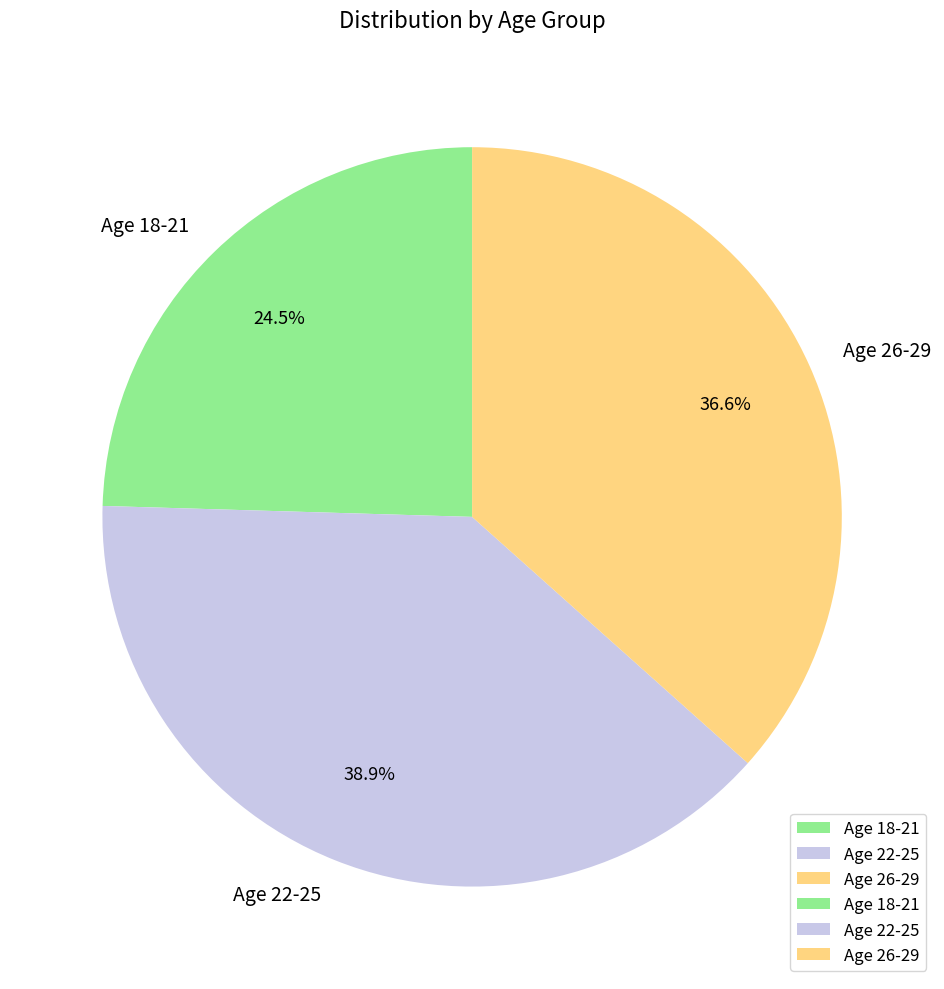

What is the ratio of the value at Age 26-29 to the value at Age 18-21?

1.5